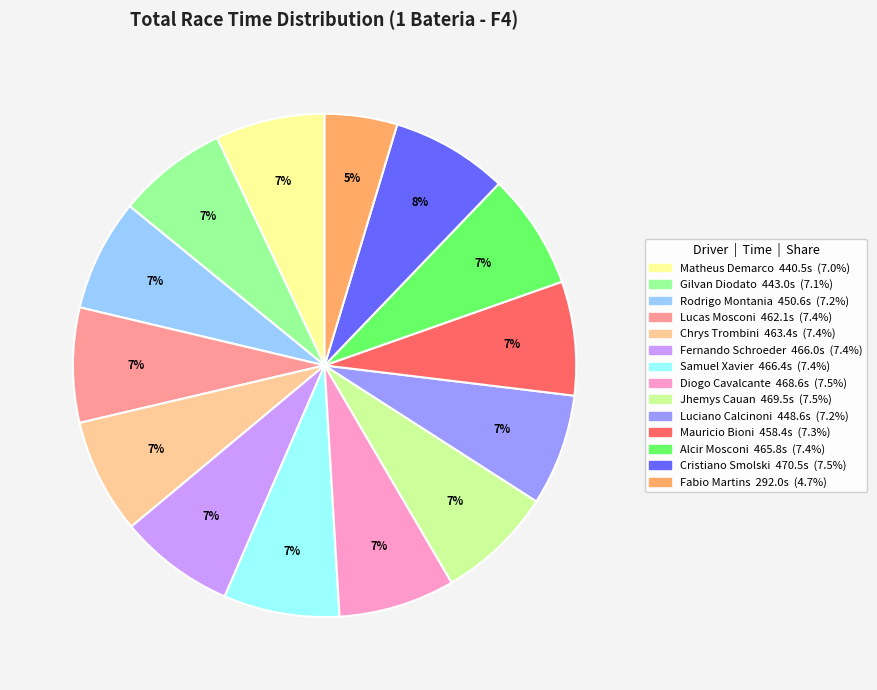

Is Fernando Schroeder the majority of the pie?

No